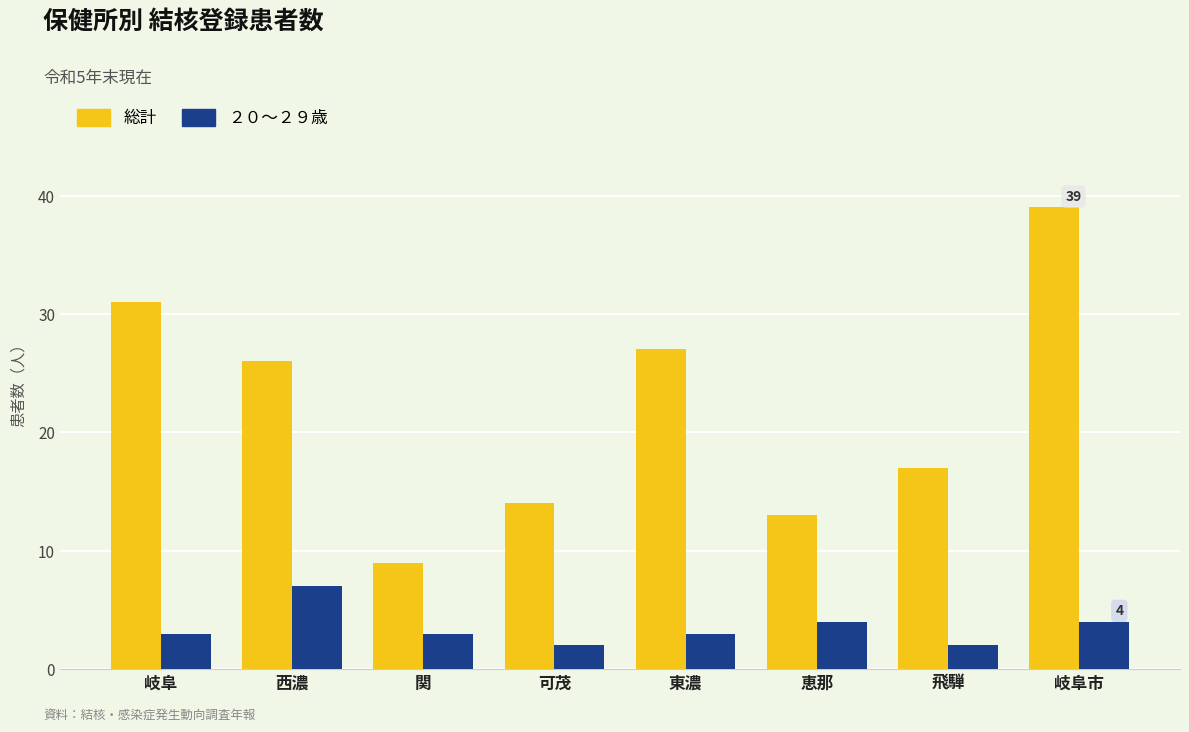

Count the number of data series in this chart.

2